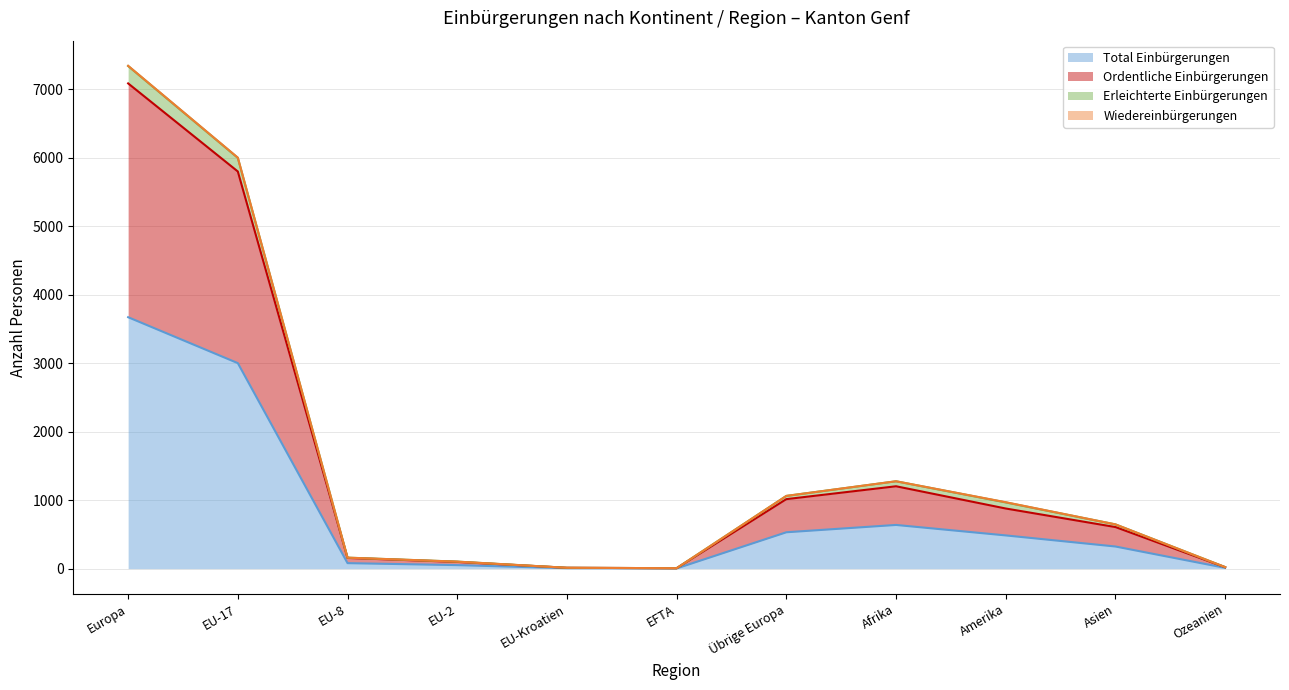

What is the value of the Ordentliche Einbürgerungen point at the 5th from the left?

12